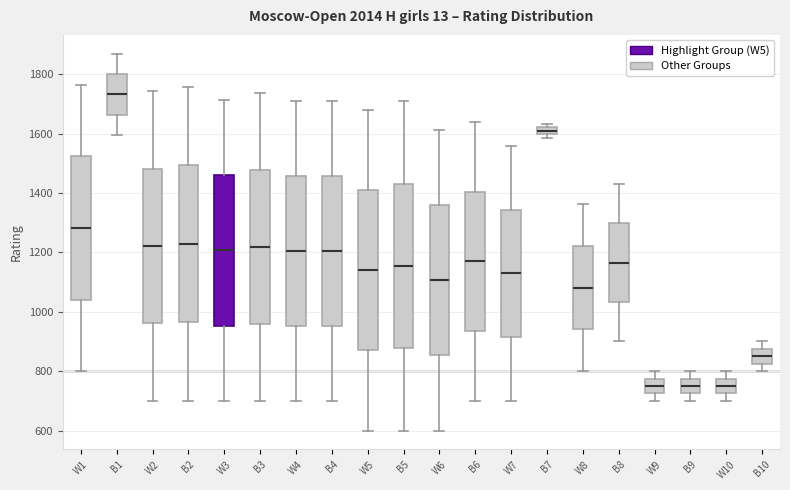

Where is the lower edge of the box for B5 on the y-axis? The values are not printed on the chart, so give them approximately, as read against the axis.

880